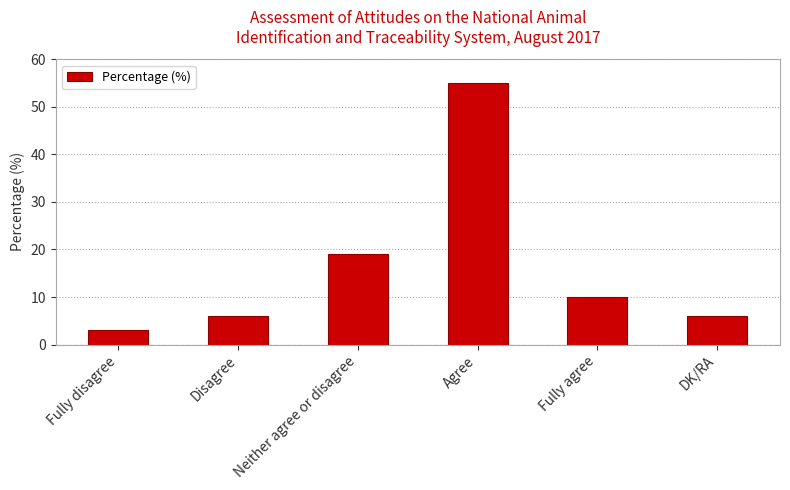

Between Neither agree or disagree and DK/RA, which is larger?

Neither agree or disagree